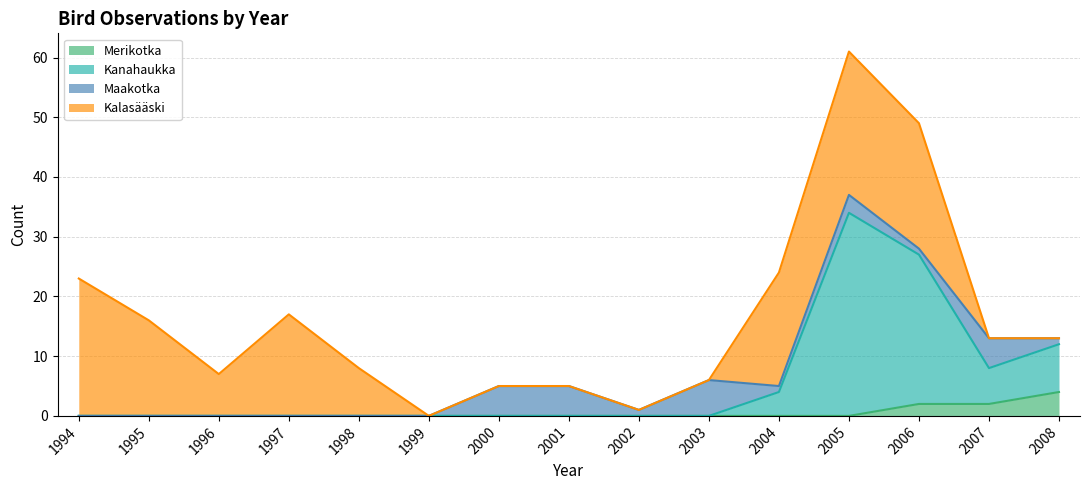

What is the total value across all series at 2008?

13